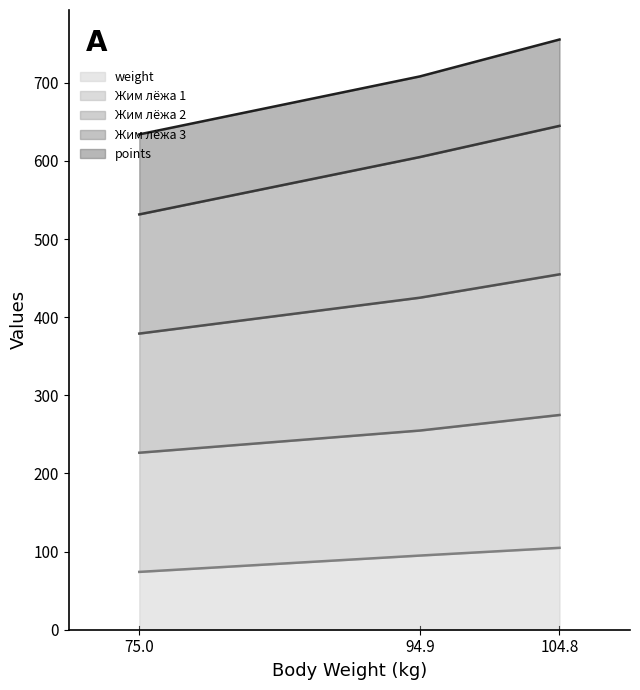

What is the minimum value for weight?

74.0